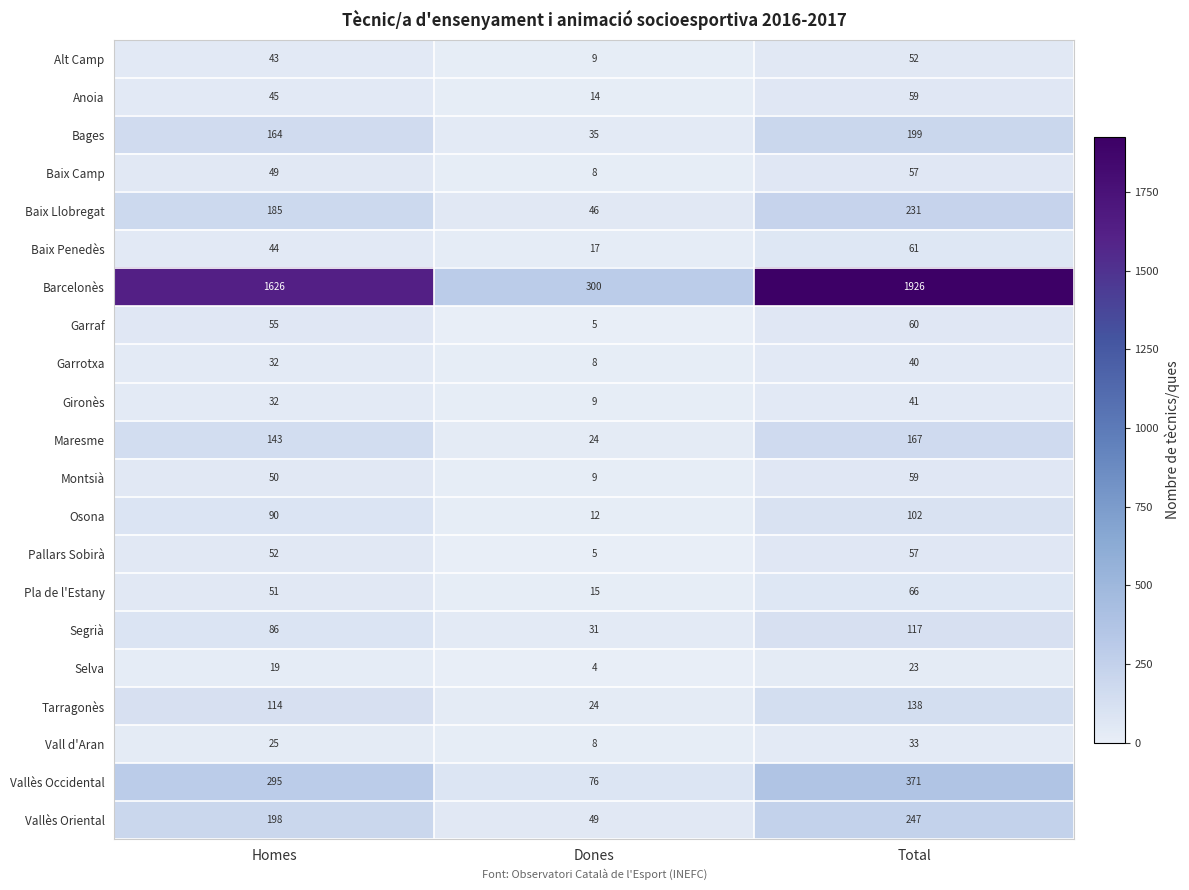

The Garrotxa series shows 32 at Homes. True or false?

True